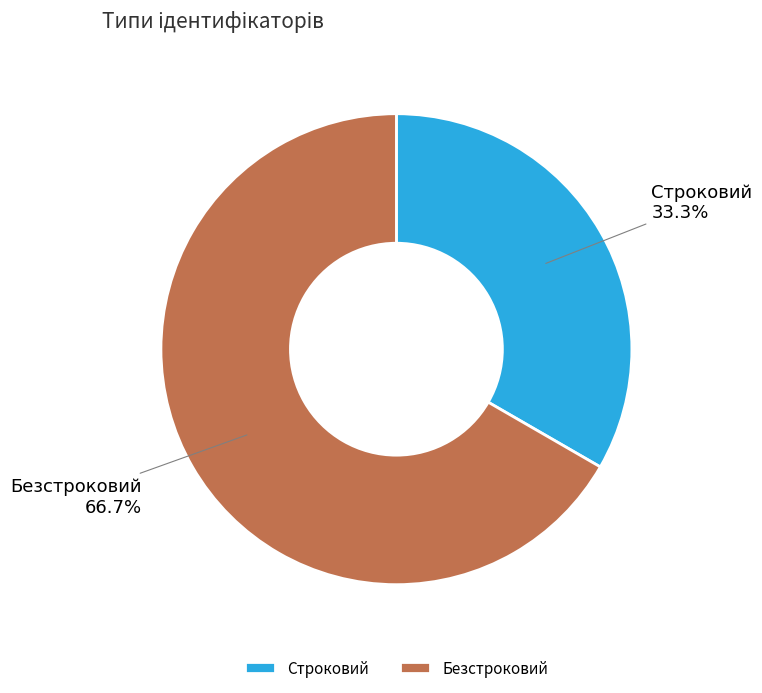

Does Безстроковий represent more than half of the total?

Yes